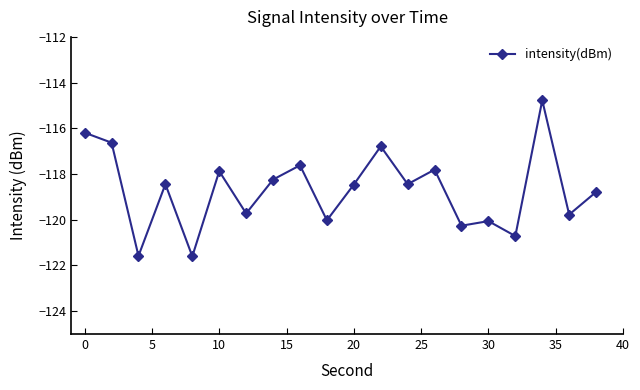

True or false: the data has more than 0 interior local peaks.

True